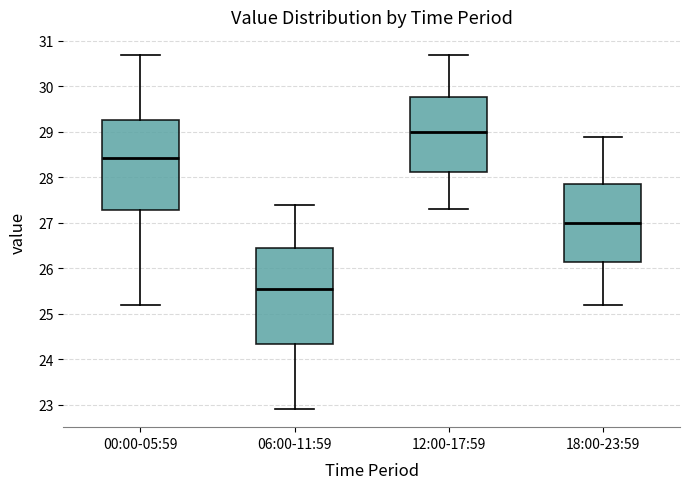

Where is the upper edge of the box for 12:00-17:59 on the y-axis? The values are not printed on the chart, so give them approximately, as read against the axis.

29.8